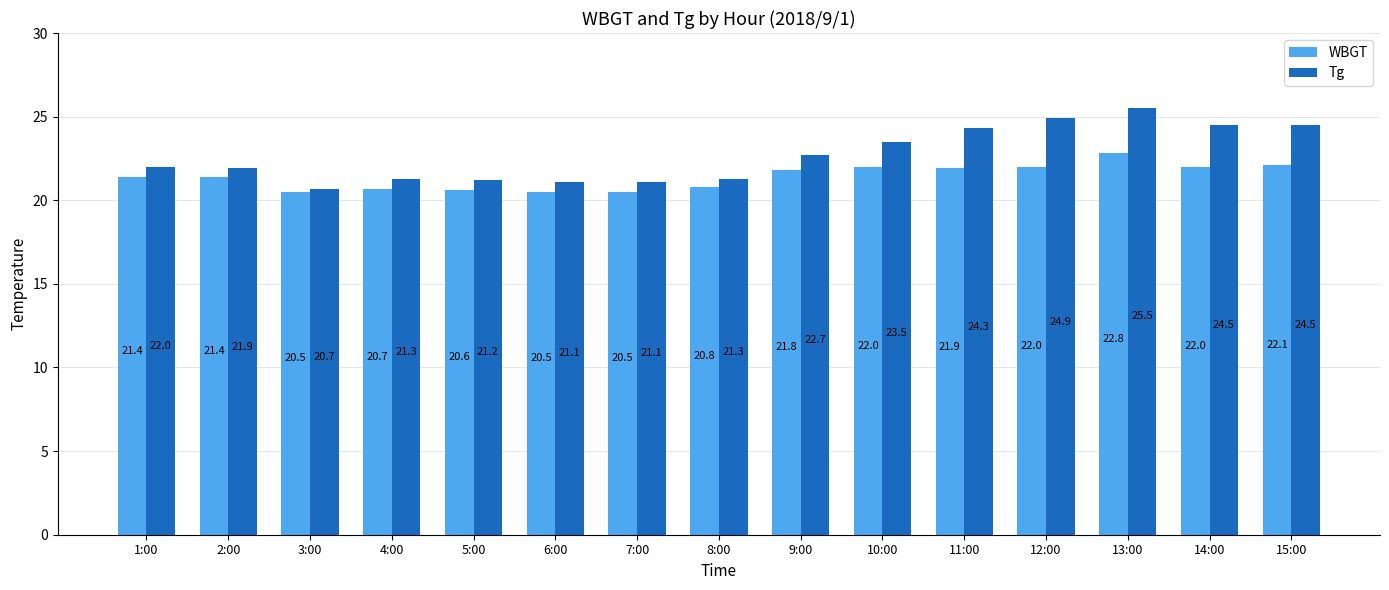

Rank the series by their average value, from lowest to highest.

WBGT, Tg